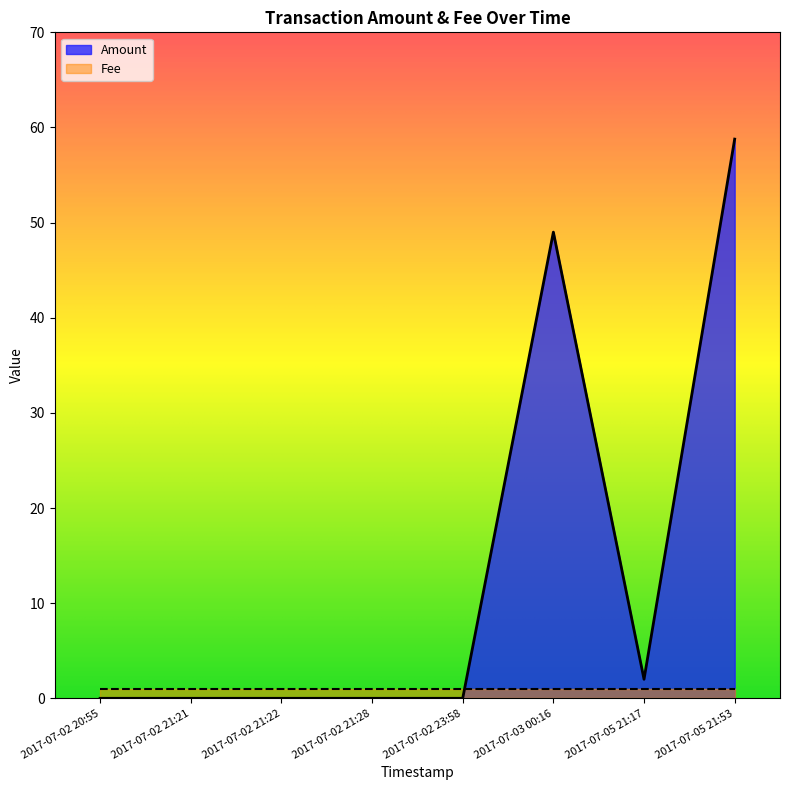

At which category does the data reach its first local peak?

2017-07-03 00:16